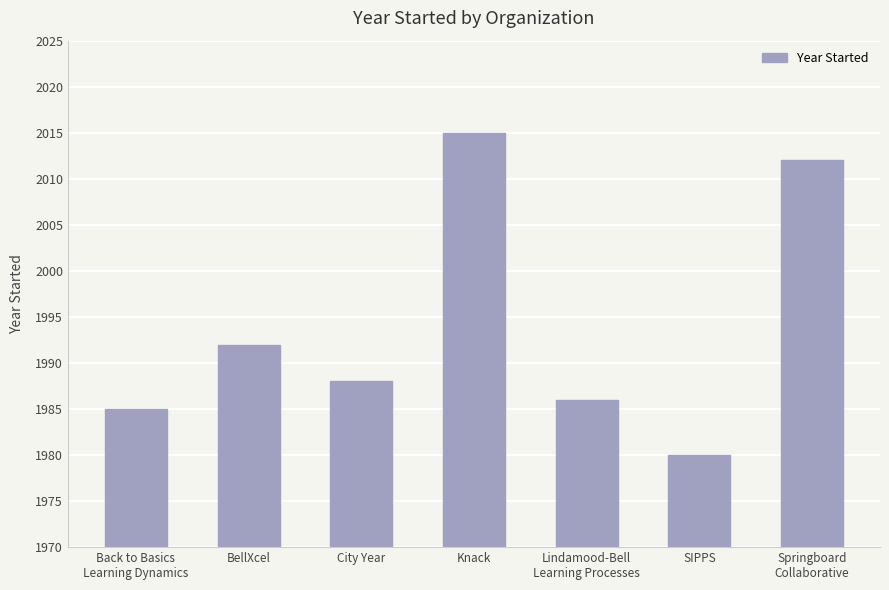

Does the chart contain any negative values?

No